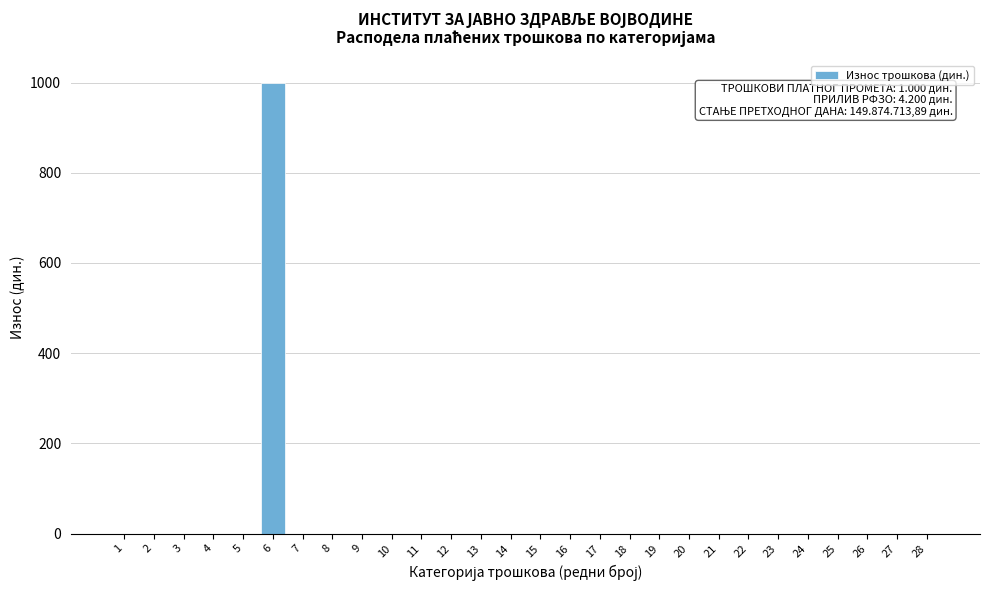

Reading right to left, list all the values displayed in this chart.

28=0	27=0	26=0	25=0	24=0	23=0	22=0	21=0	20=0	19=0	18=0	17=0	16=0	15=0	14=0	13=0	12=0	11=0	10=0	9=0	8=0	7=0	6=1000	5=0	4=0	3=0	2=0	1=0